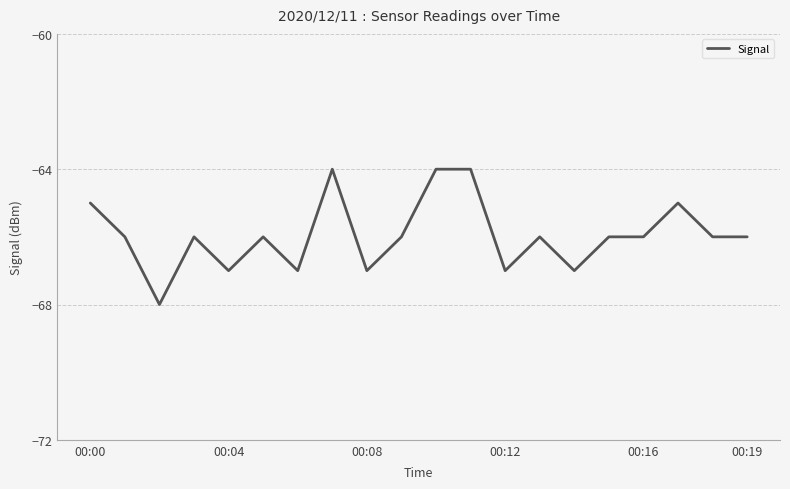

What is the difference between the maximum and minimum values?

4